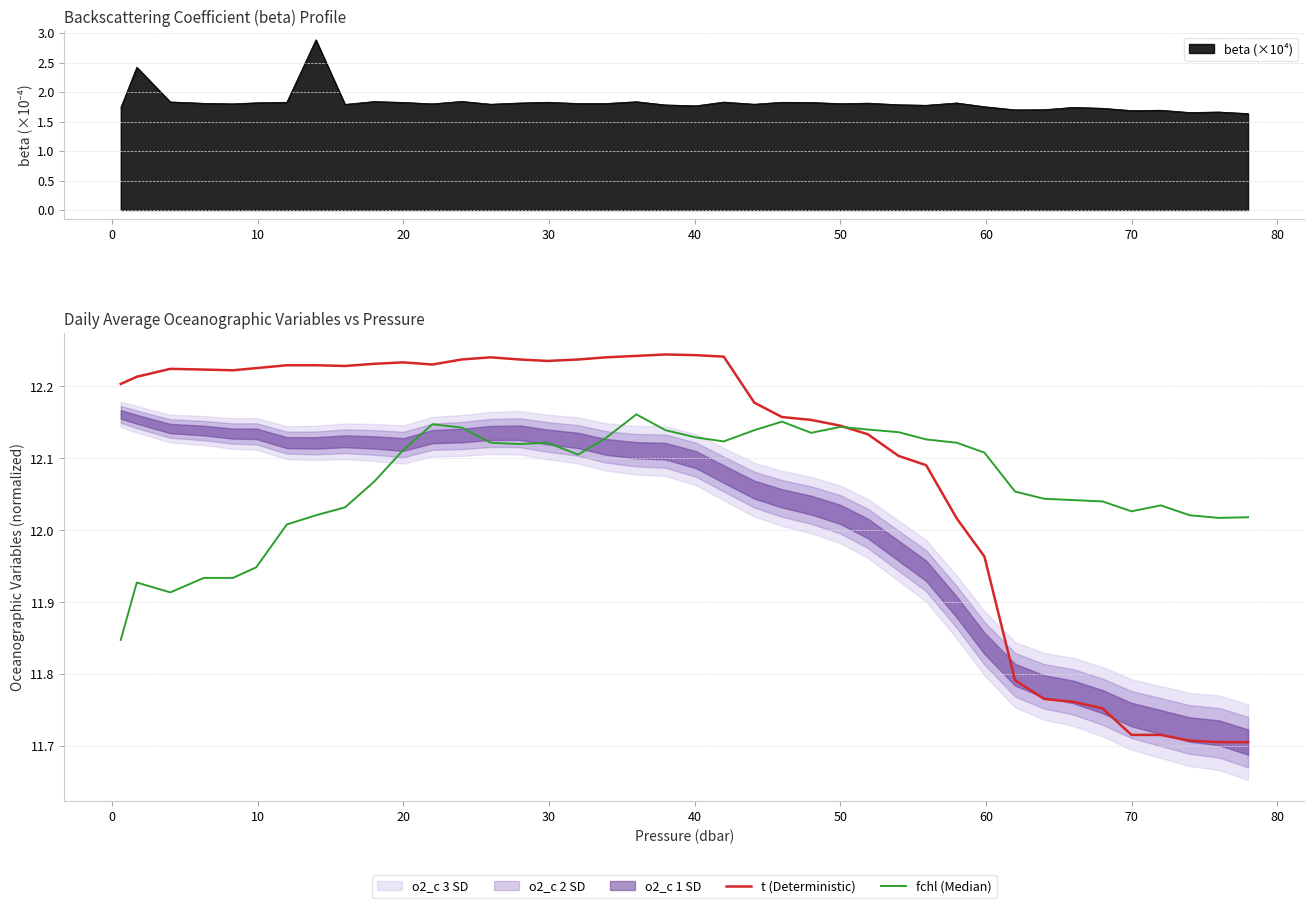

What is the maximum value for beta (×10⁴)?

2.9